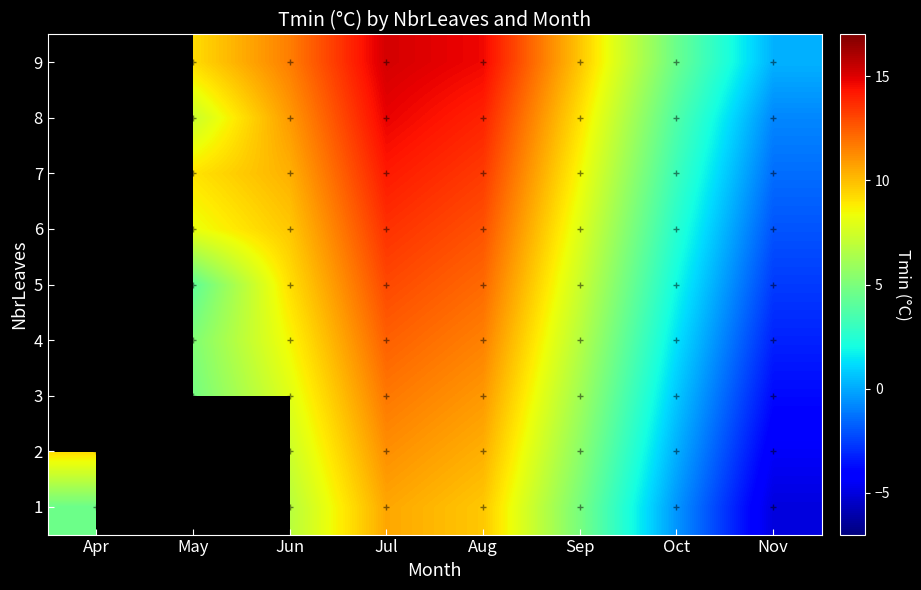

How many values in 8 are below zero?

1